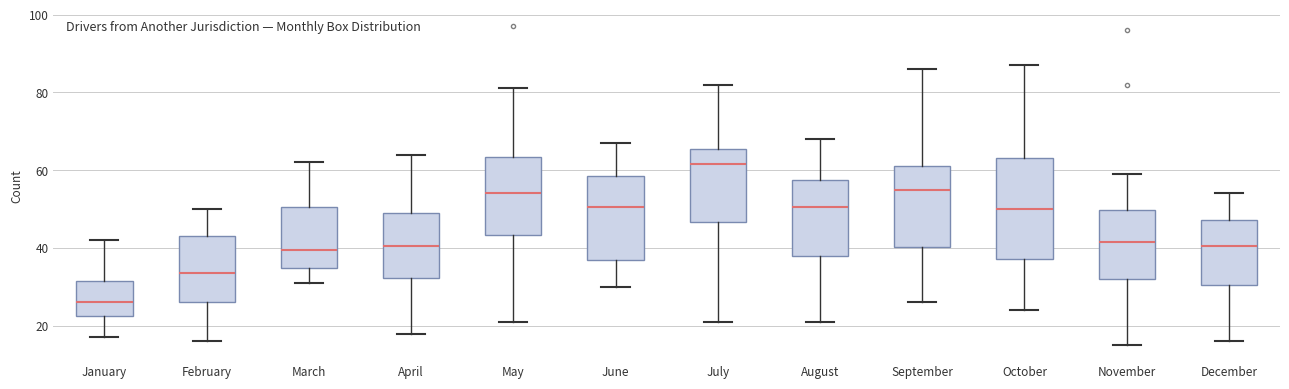

Where is the lower edge of the box for March on the y-axis? The values are not printed on the chart, so give them approximately, as read against the axis.

34